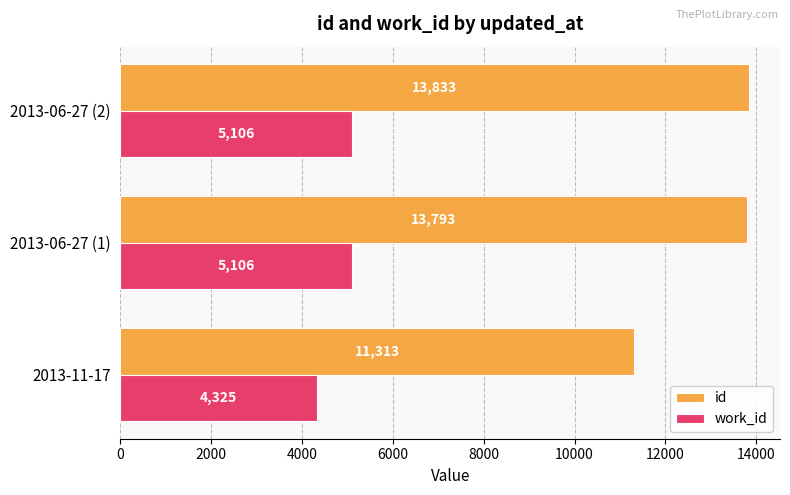

What is the spread (max minus min) of values at 2013-06-27 (1)?

8687